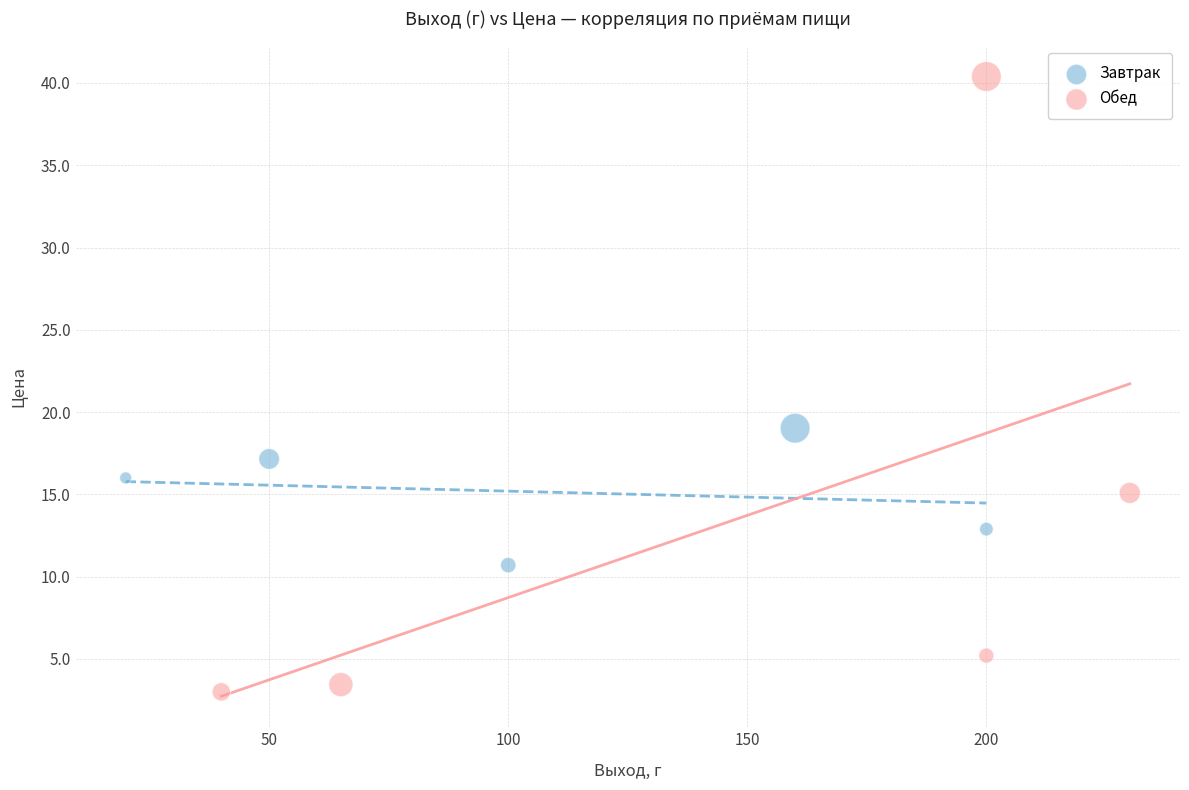

Which series reaches the maximum Y coordinate?

Обед